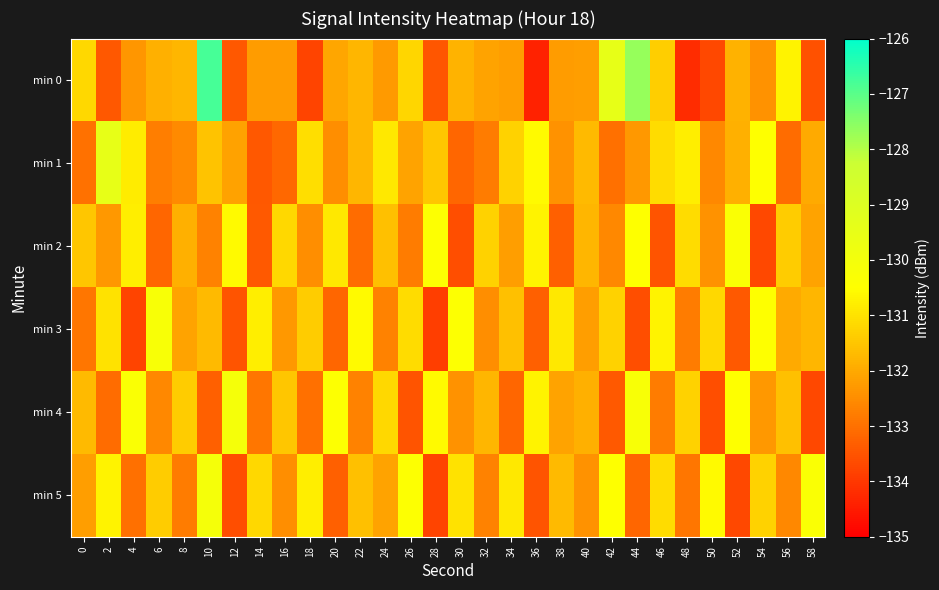

What is the minimum value shown in the chart?

-134.4